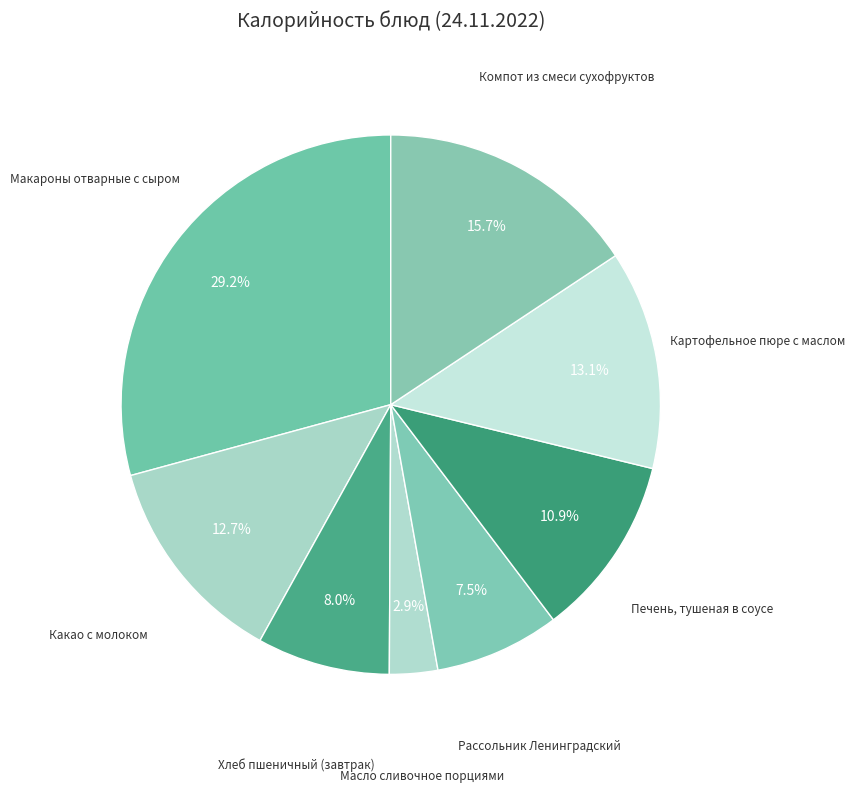

How many slices are in this pie chart?

8